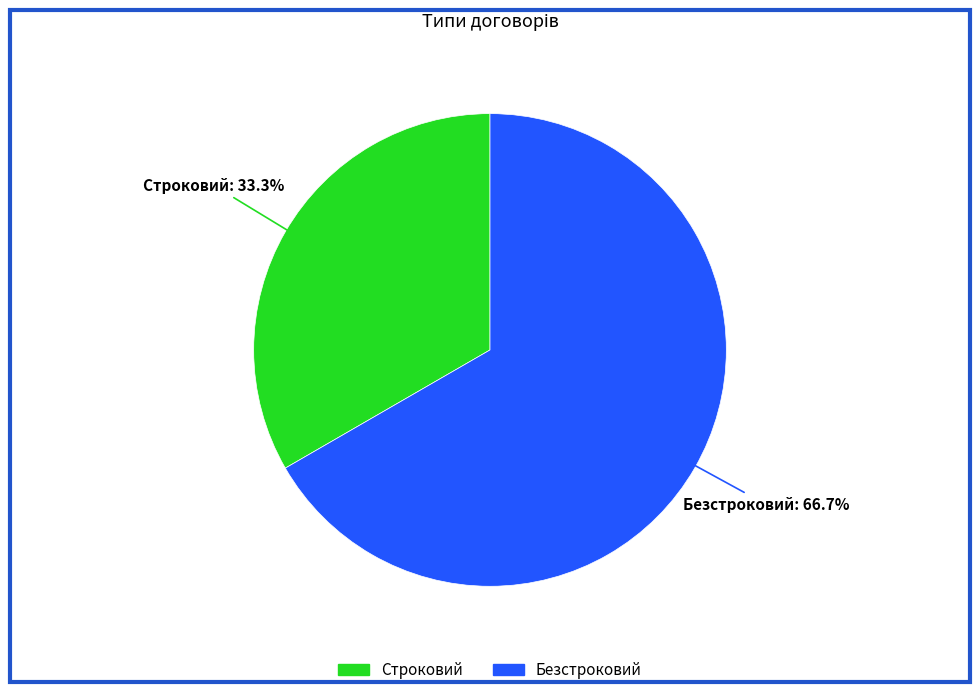

To the nearest percent, what portion does Безстроковий represent?

67%